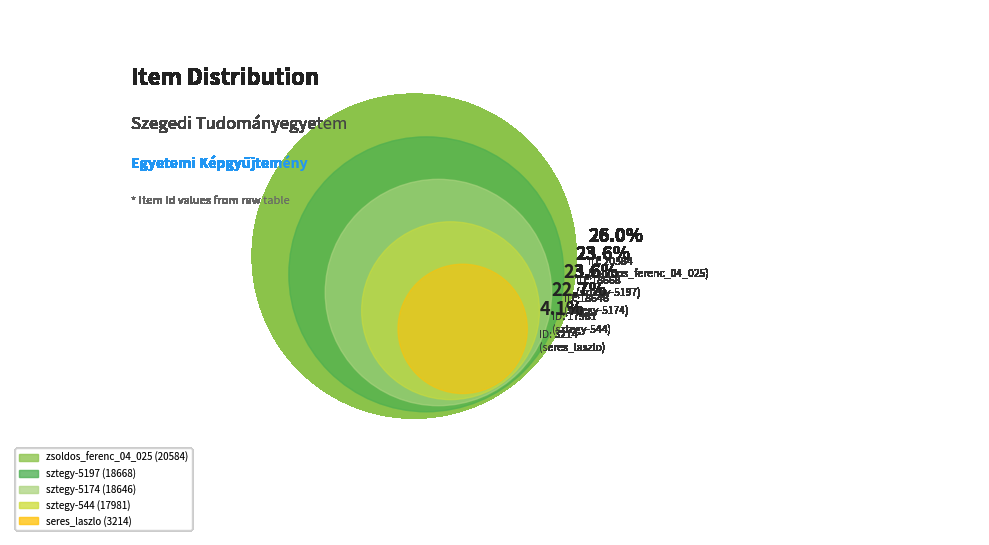

Between sztegy-5197 and seres_laszlo, which is larger?

sztegy-5197